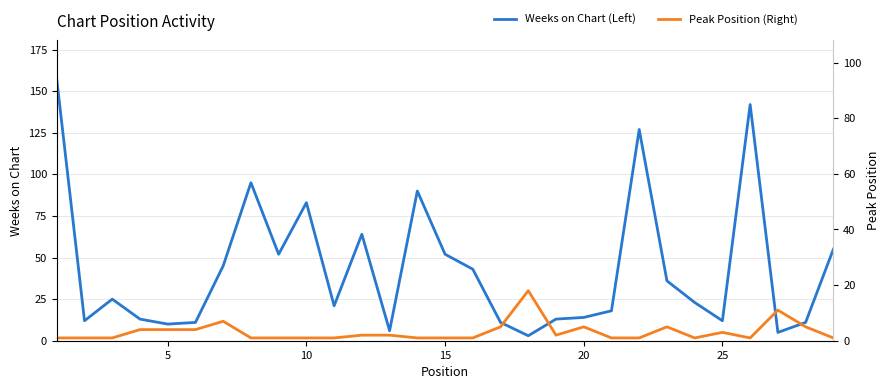

The Weeks on Chart (Left) series shows 19 at 25. True or false?

False